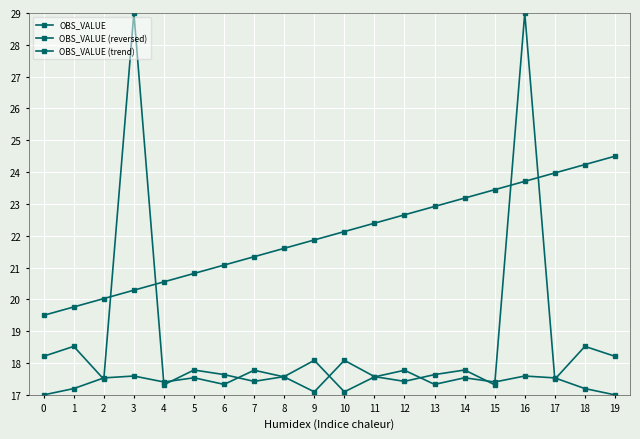

At 17, list the series in order from largest to smallest.

OBS_VALUE (trend), OBS_VALUE (reversed), OBS_VALUE